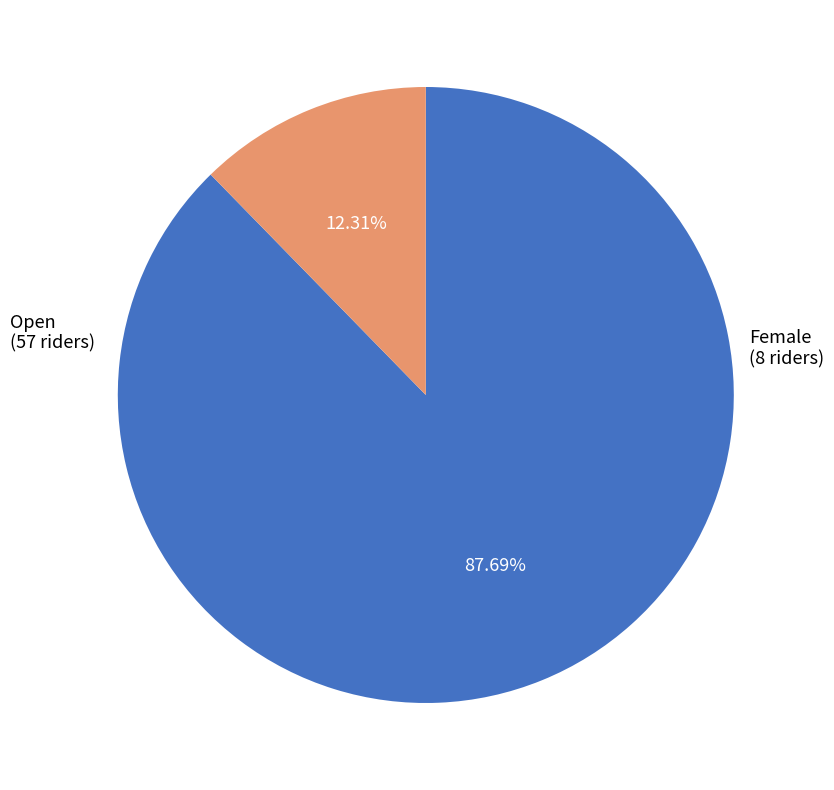

Is there any slice that represents more than half of the pie?

Yes